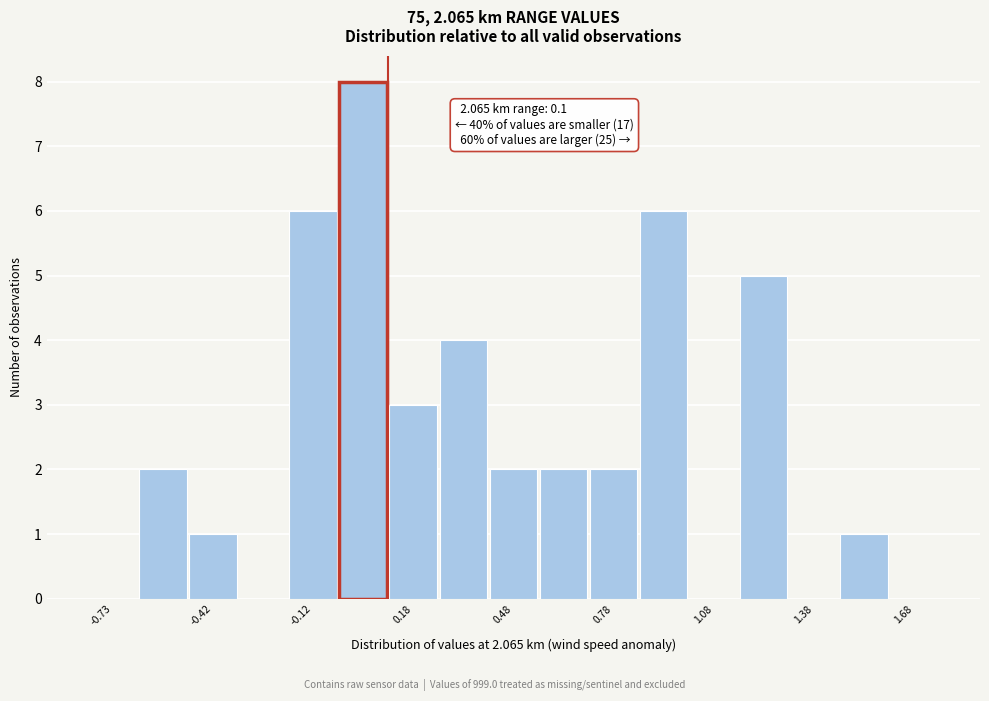

Around what value on the x-axis is the tallest bar? Give the approximate position of its centre, as read against the axis.

0.05